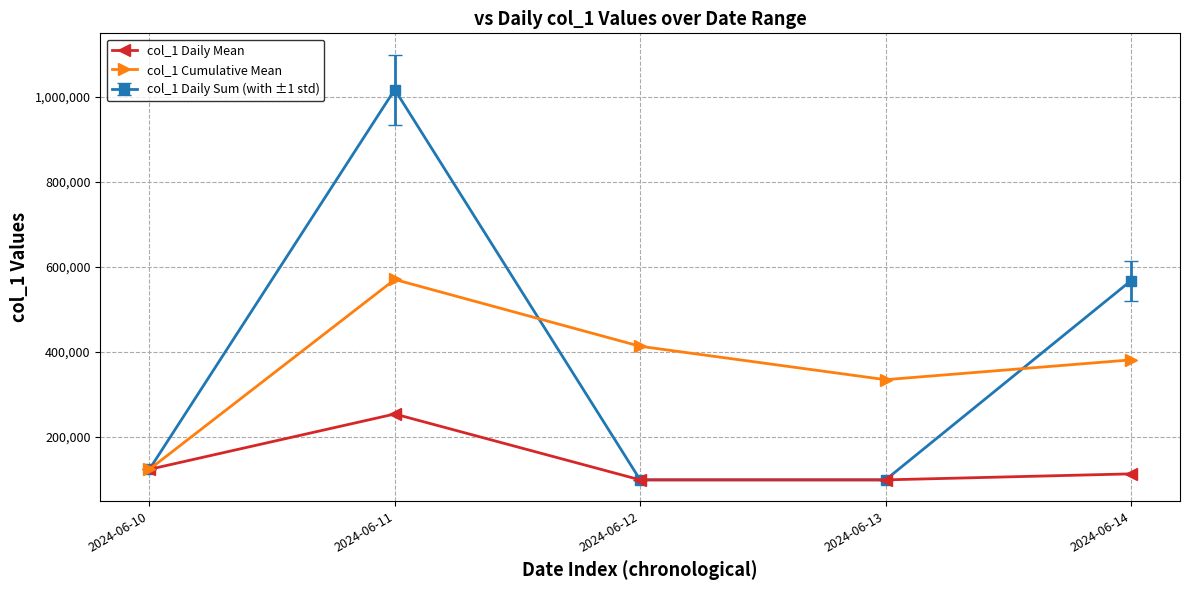

Does the chart have visible grid lines?

Yes